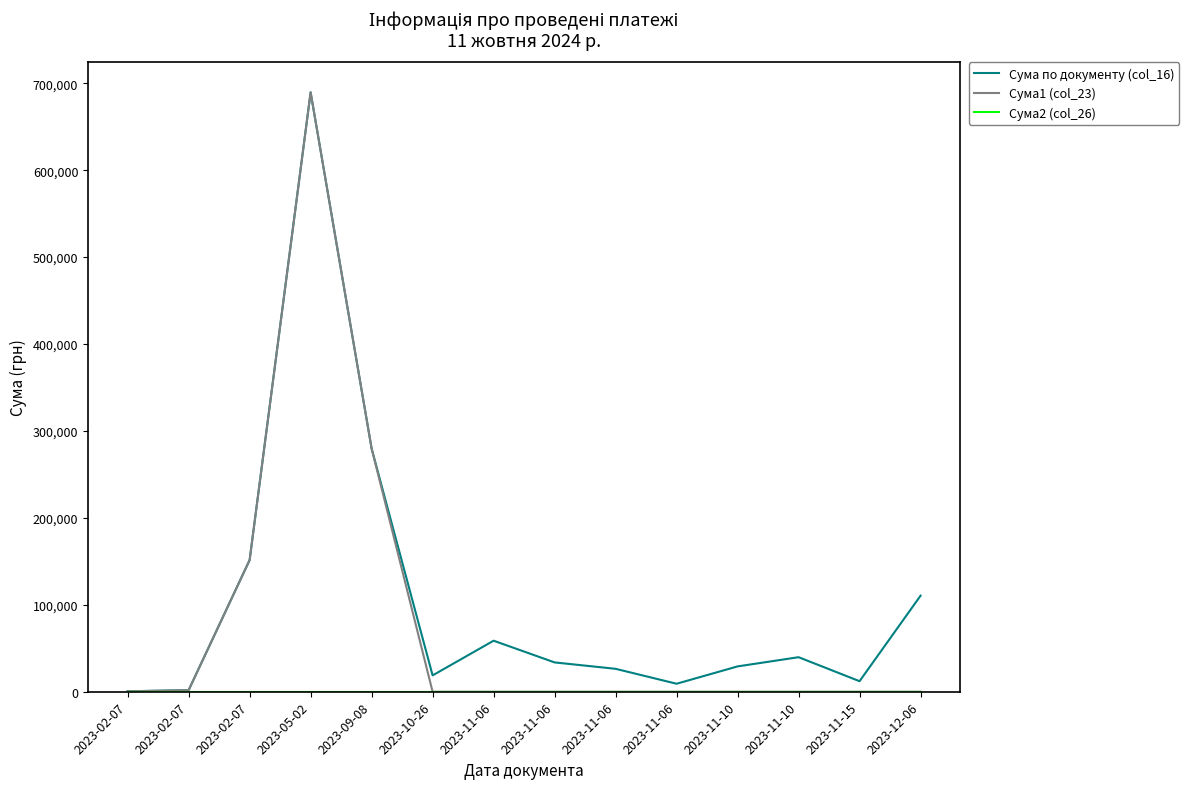

True or false: Сума2 (col_26) has more than 1 points higher than both neighbors.

False